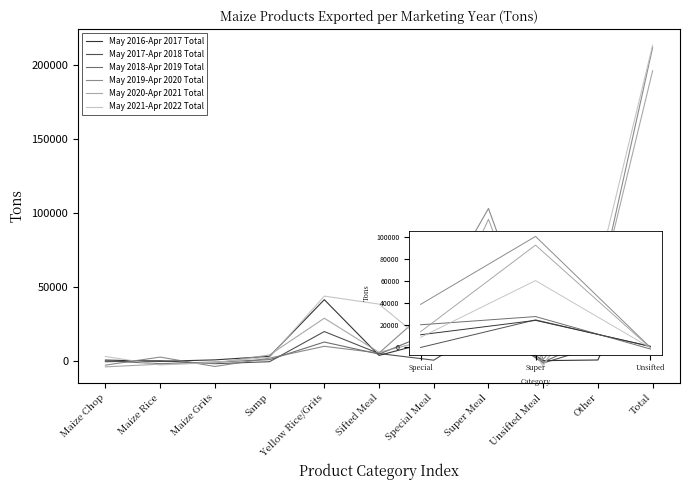

The May 2017-Apr 2018 Total series shows 33544.1 at Super Meal. True or false?

False